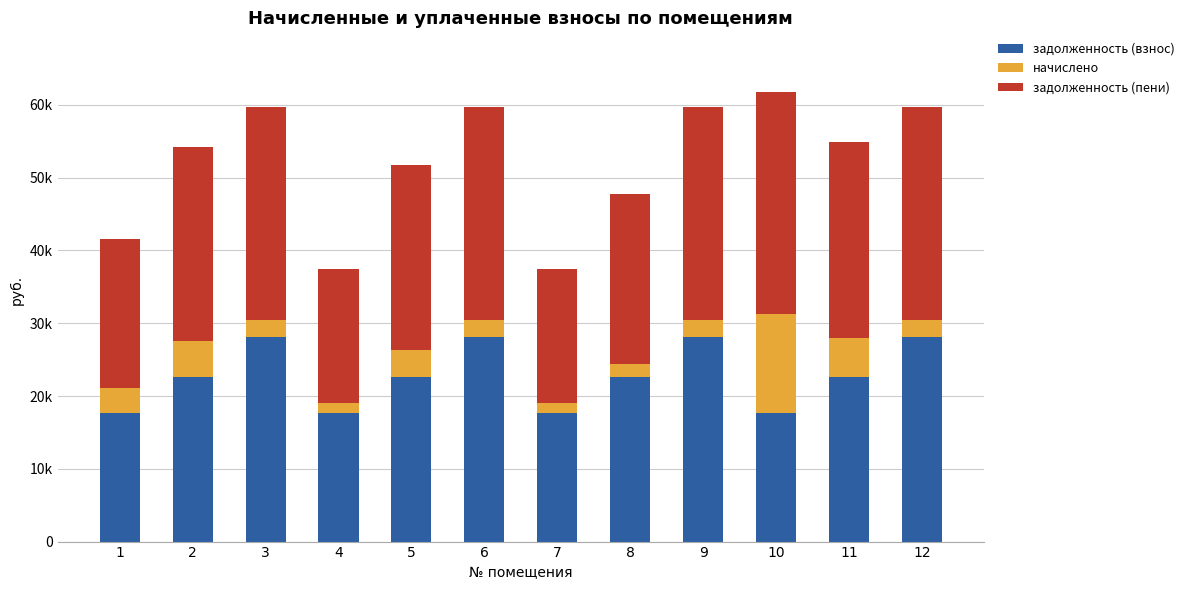

What are all the series names shown in the legend?

задолженность (взнос), начислено, задолженность (пени)